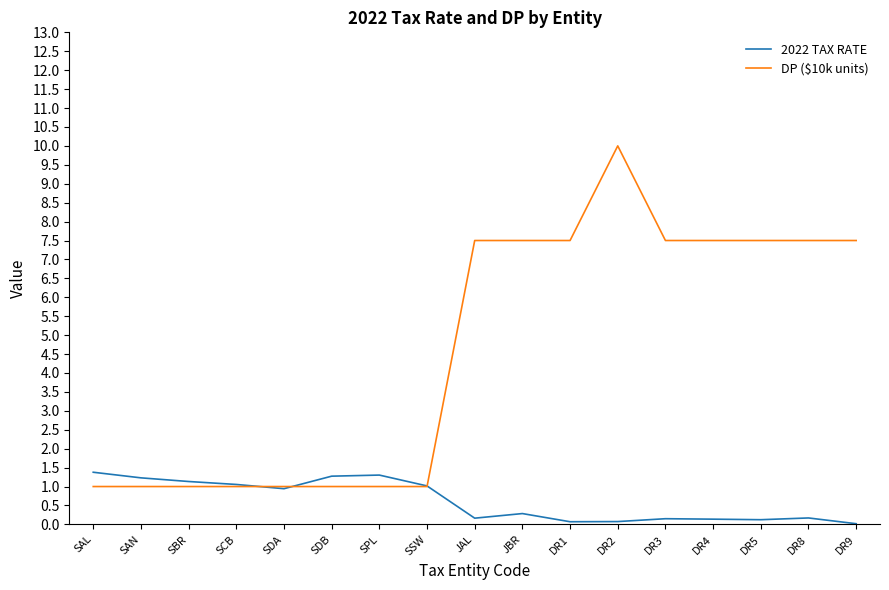

Which series has the largest range (max minus min)?

DP ($10k units)